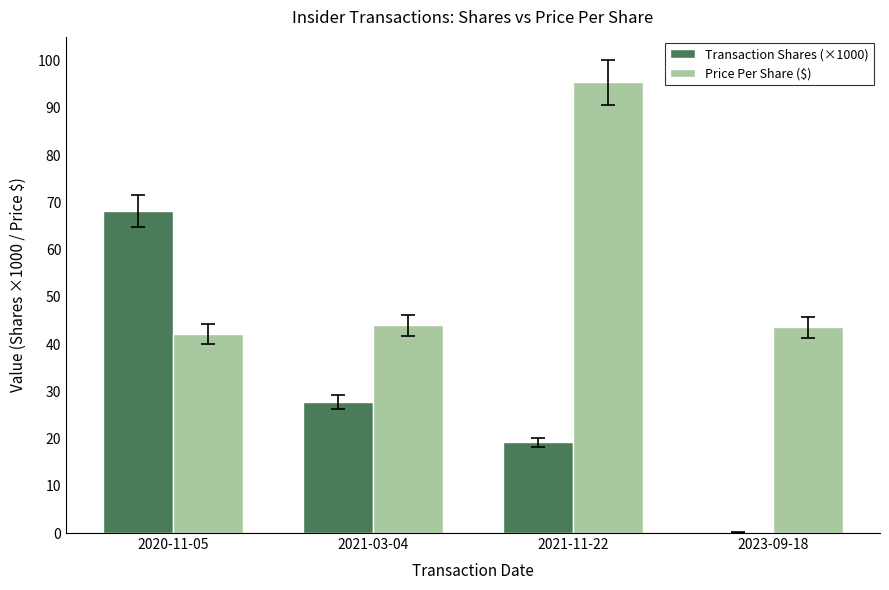

What is the maximum value for Price Per Share ($)?

95.3